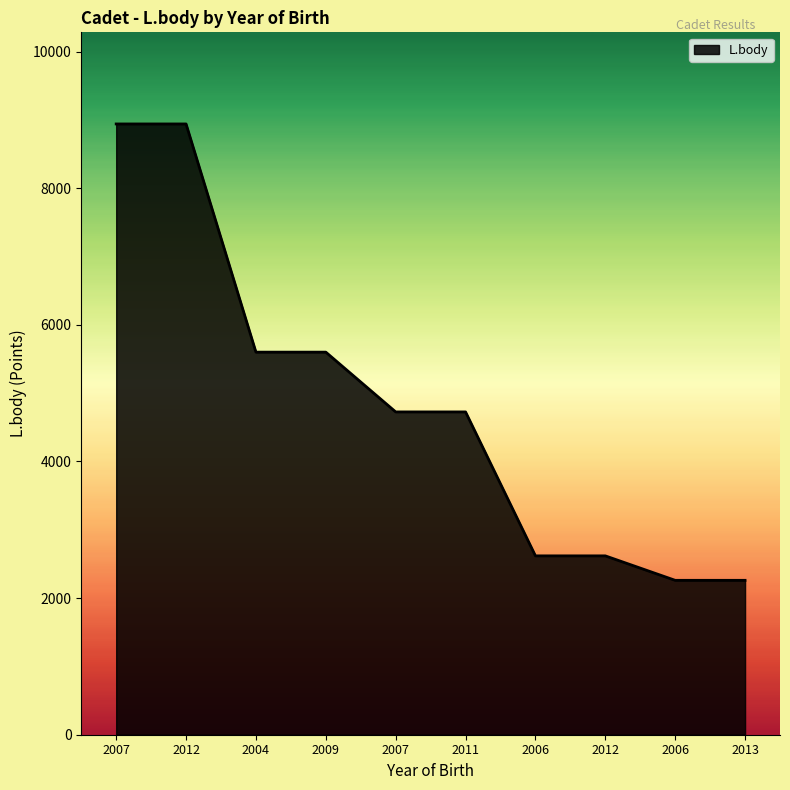

List the labels in order of value, smallest first.

2006, 2013, 2006, 2012, 2007, 2011, 2004, 2009, 2007, 2012